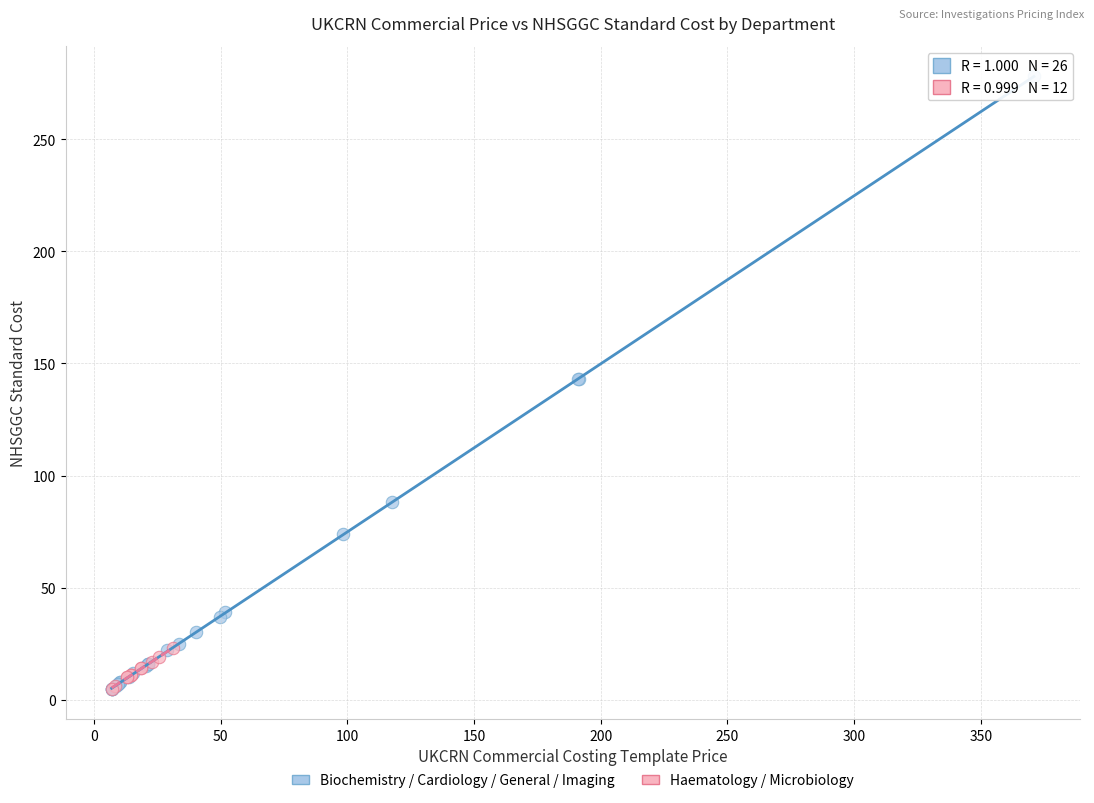

Which series has the largest Y range (max minus min)?

Biochemistry / Cardiology / General / Imaging